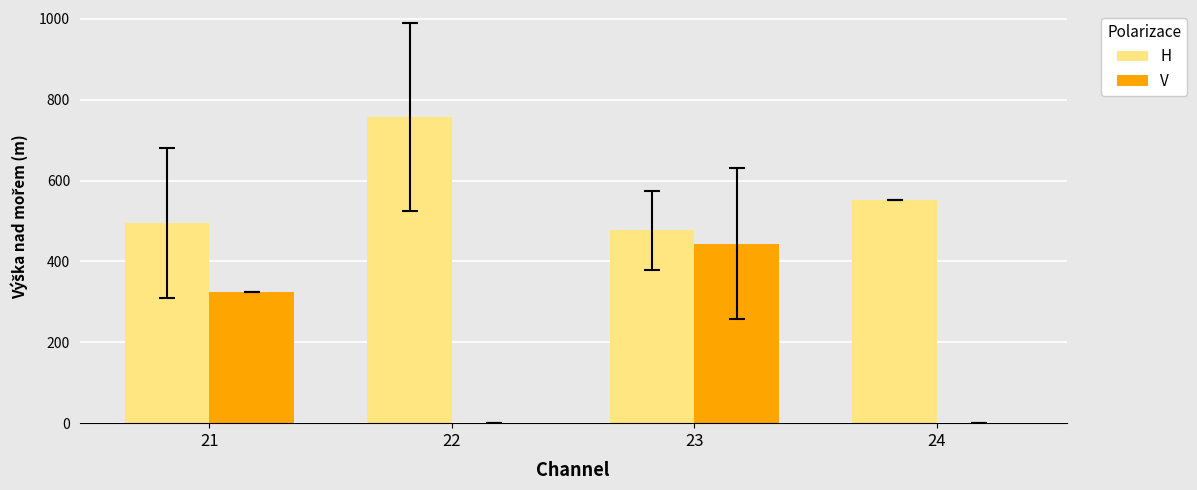

What is the sum of all H values?

2281.3